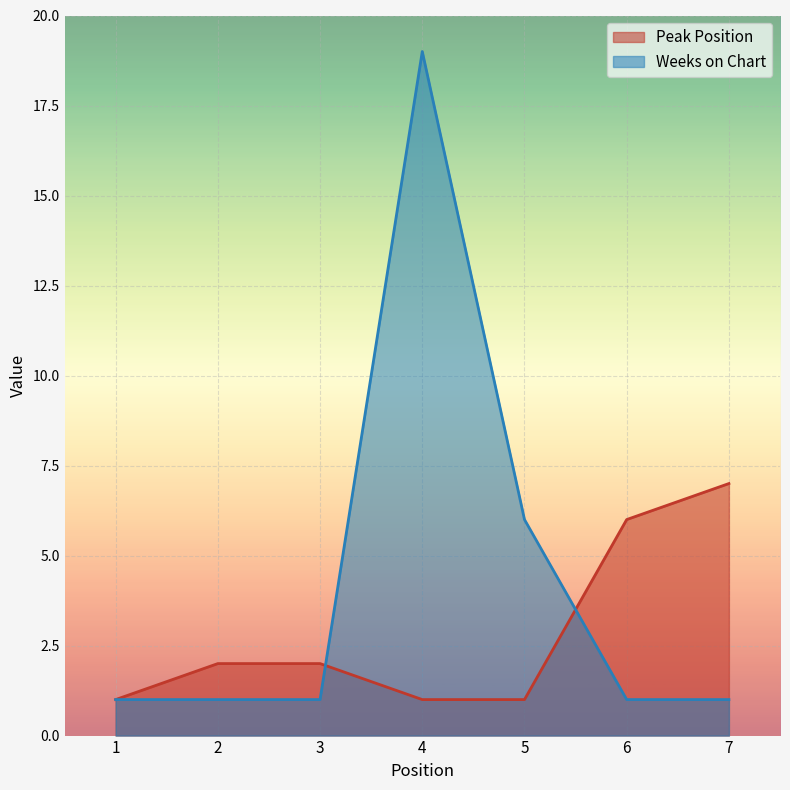

Which category has the lowest value across all series?

1